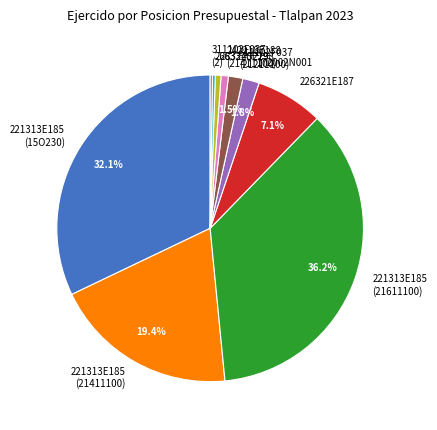

Combined, do 268324S229 and 221313E185 (15O230) account for over 50%?

No